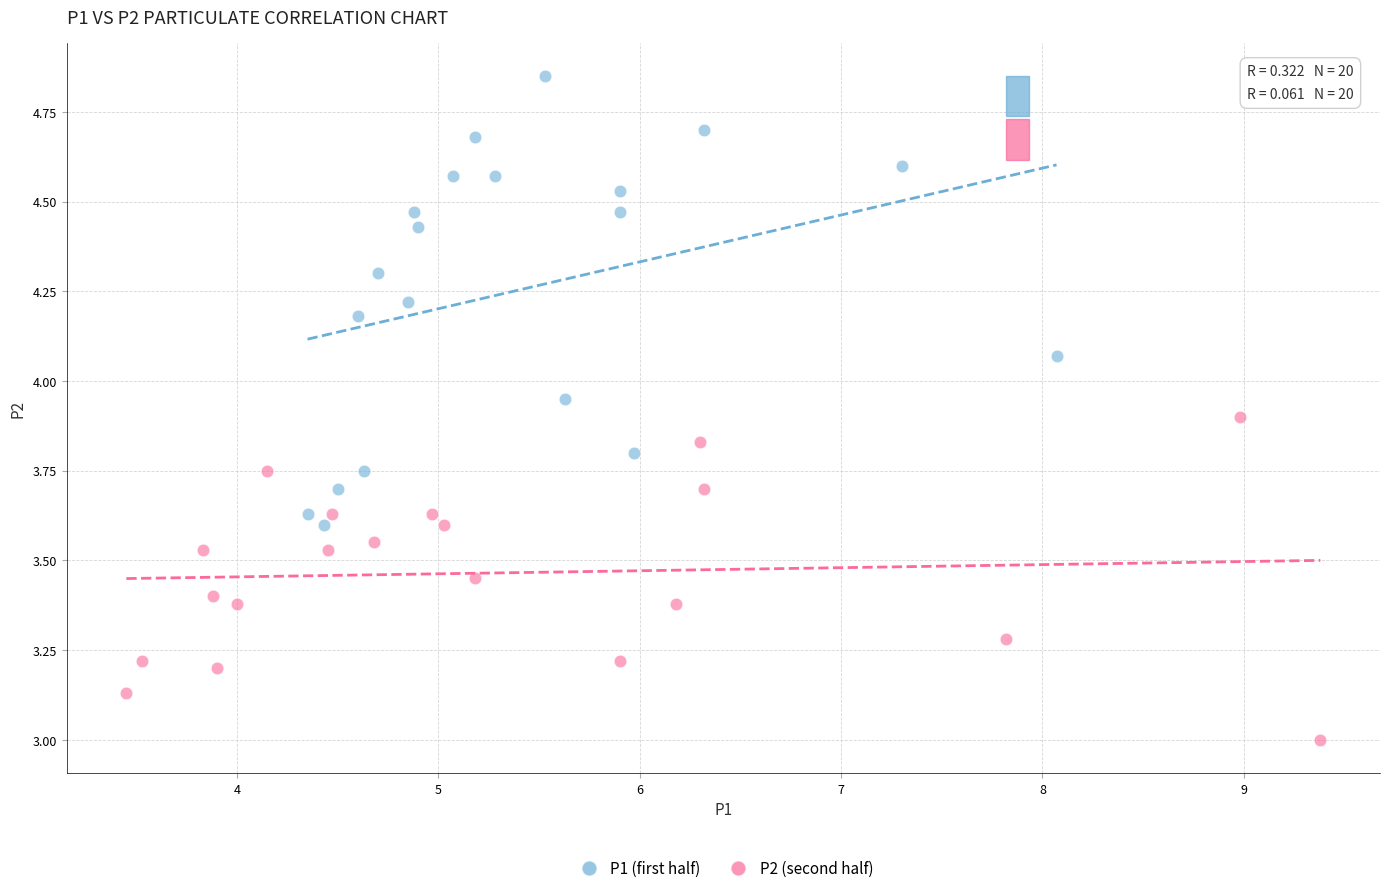

What are all the series names shown in the legend?

P1 (first half), P2 (second half)